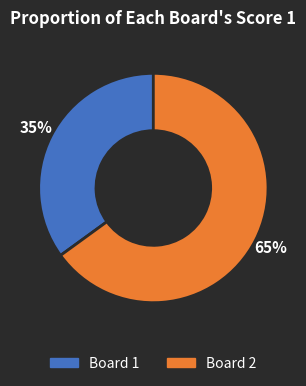

Is it true that Board 2 is 65% of the pie?

True